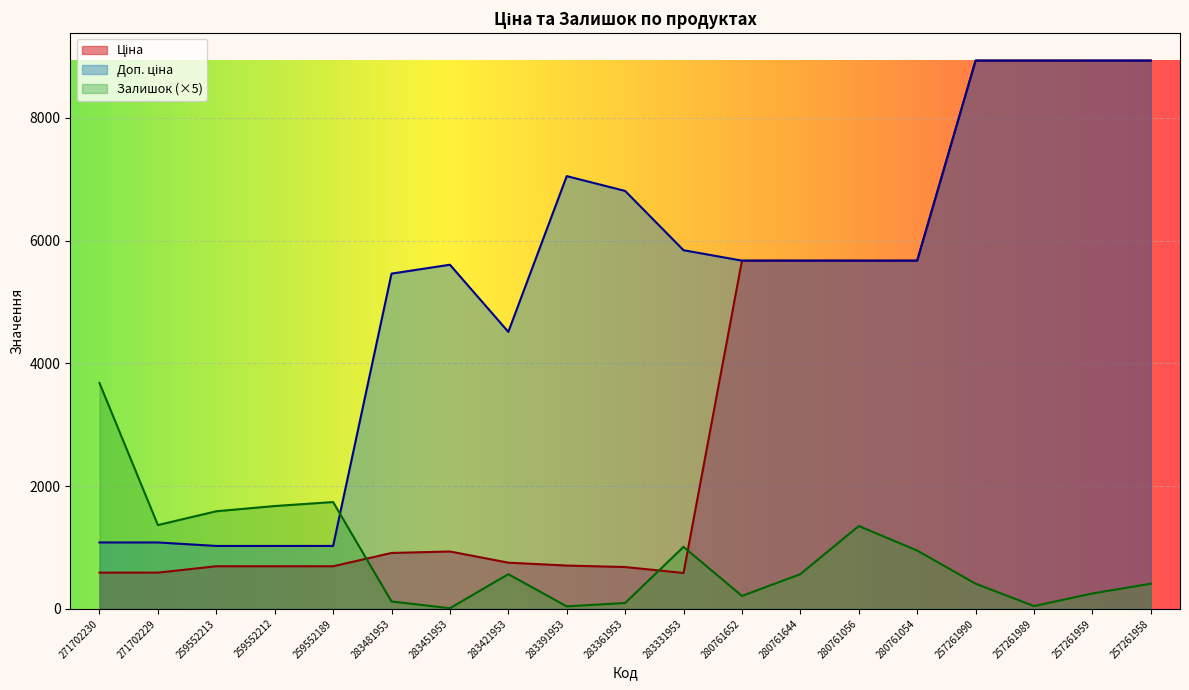

Rank the categories by Залишок value from lowest to highest.

283451953, 283391953, 257261989, 283361953, 283481953, 280761652, 257261959, 257261990, 257261958, 283421953, 280761644, 280761054, 283331953, 280761056, 271702229, 259552213, 259552212, 259552189, 271702230